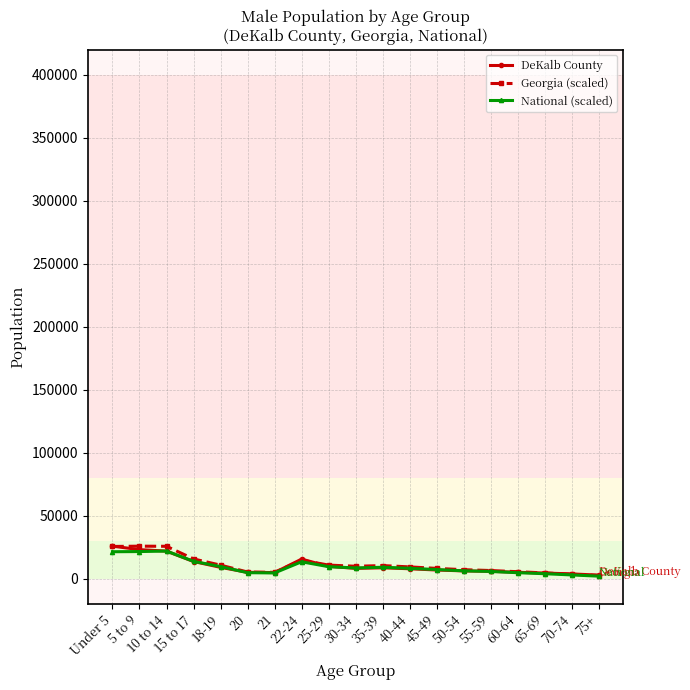

What is the label of the 4th point from the left?

15 to 17